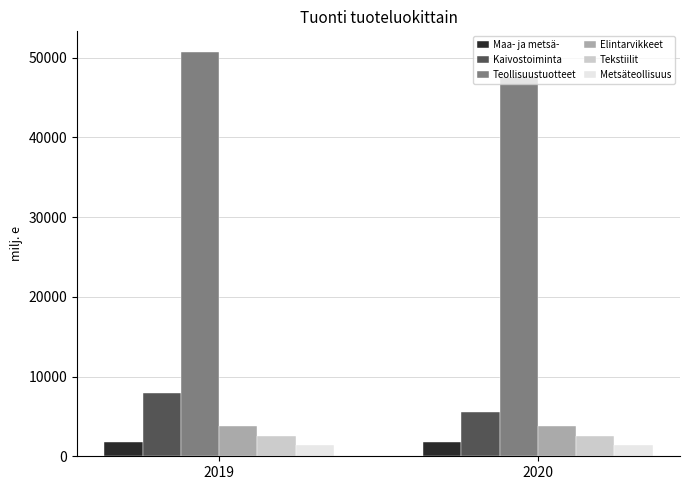

What is the spread (max minus min) of values at 2020?

46169.4